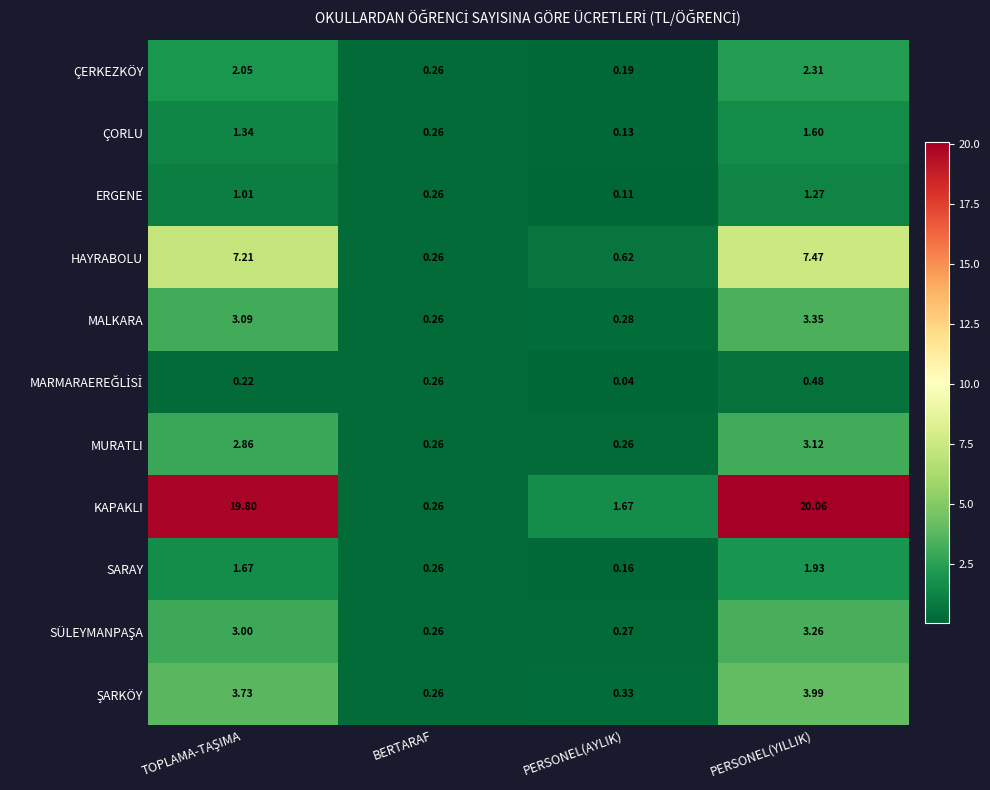

At which category is the sum across all series the highest?

PERSONEL(YILLIK)